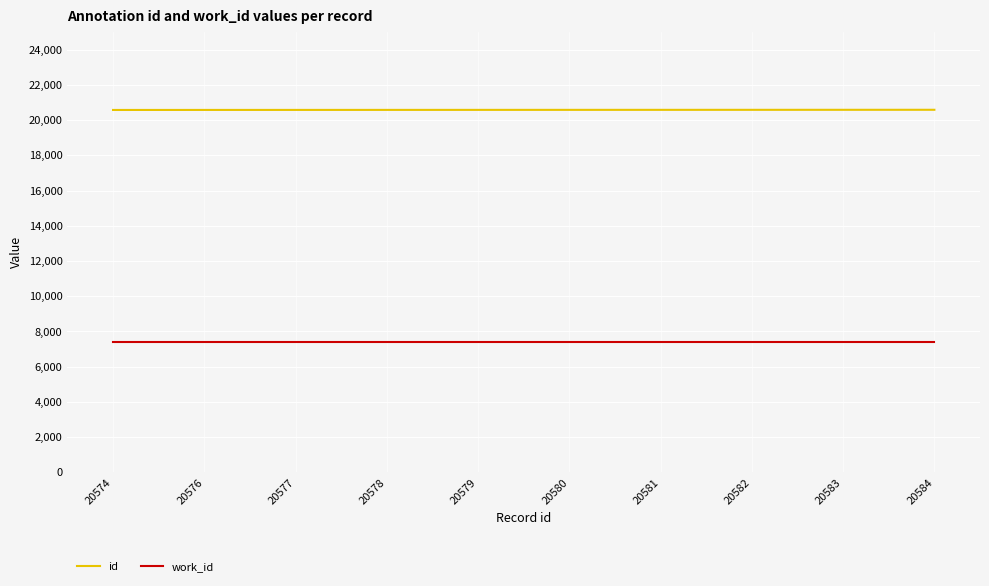

List the series in order of their overall mean, highest first.

id, work_id